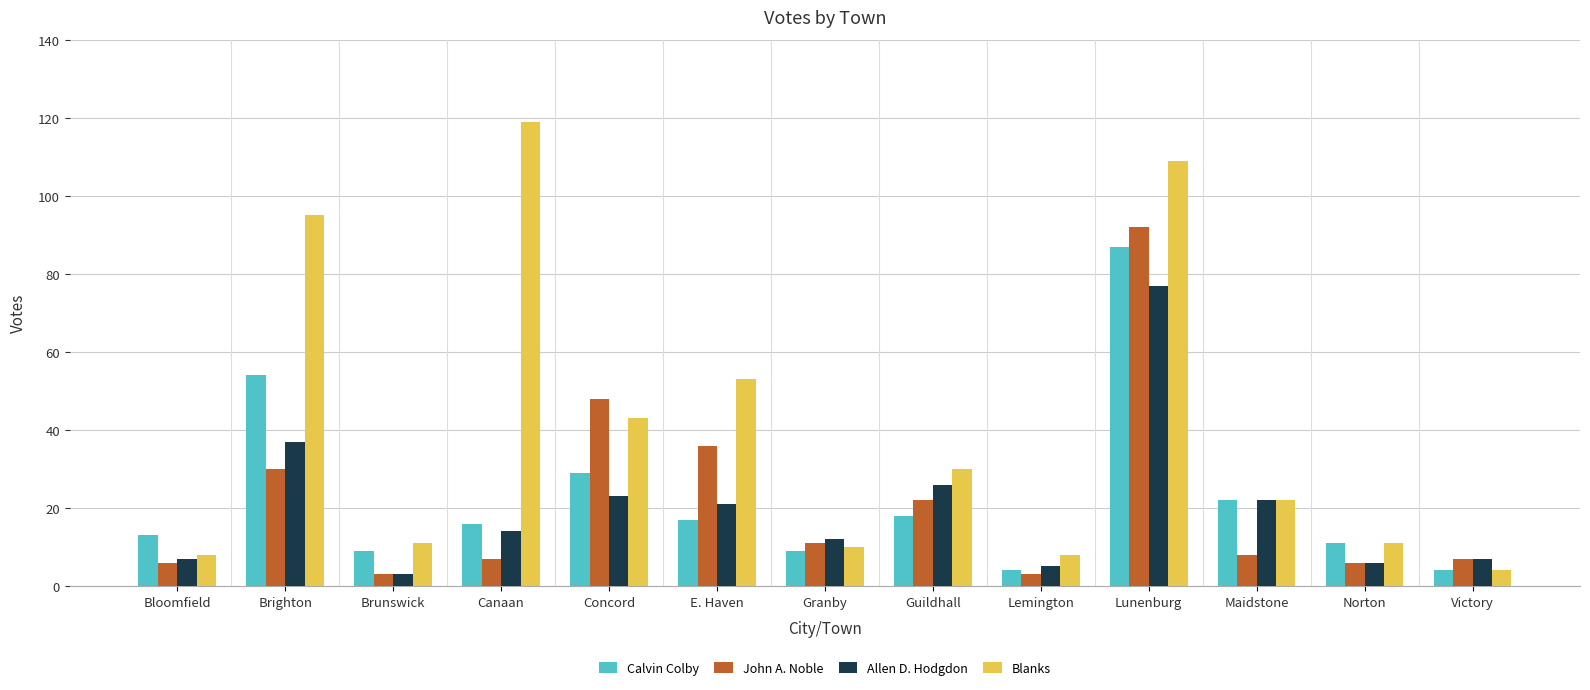

At E. Haven, list the series in order from largest to smallest.

Blanks, John A. Noble, Allen D. Hodgdon, Calvin Colby